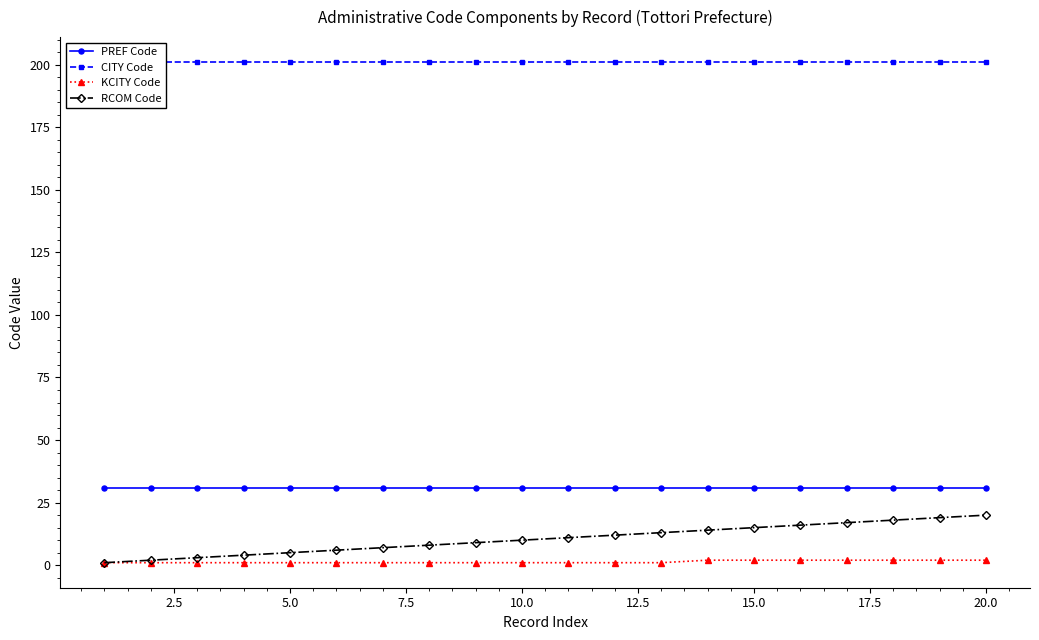

At how many categories does at least one series exceed 145?

20